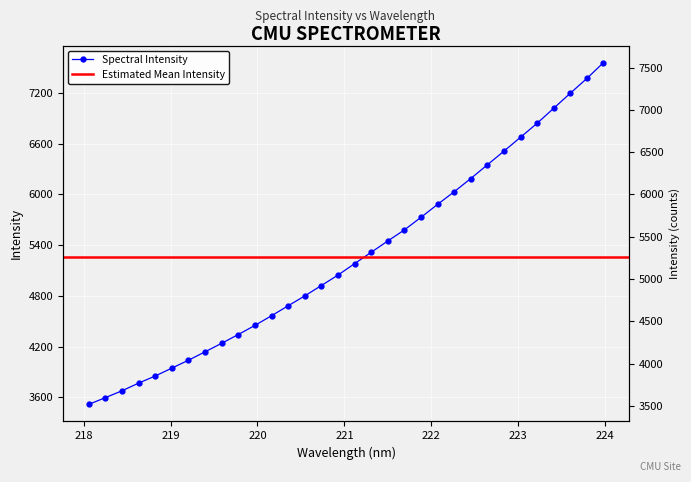

What is the sum of all values?

168474.3